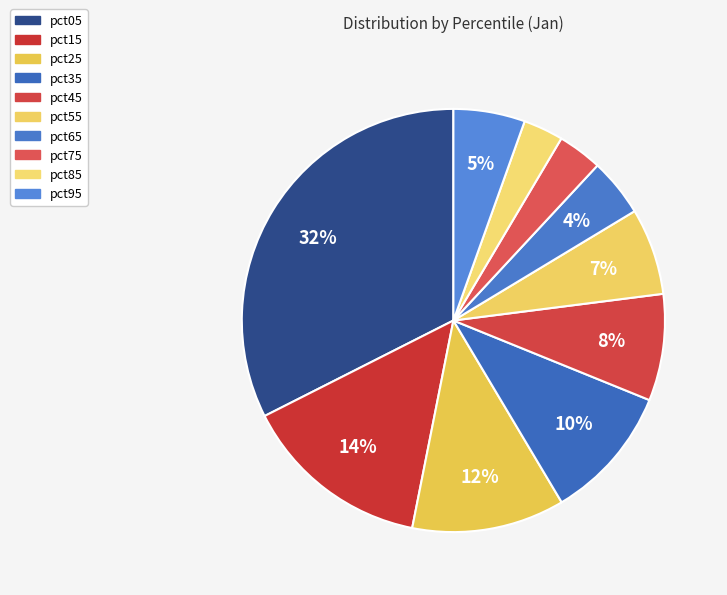

To the nearest percent, what is the difference between the pct85 and pct25 slice percentages?

9%